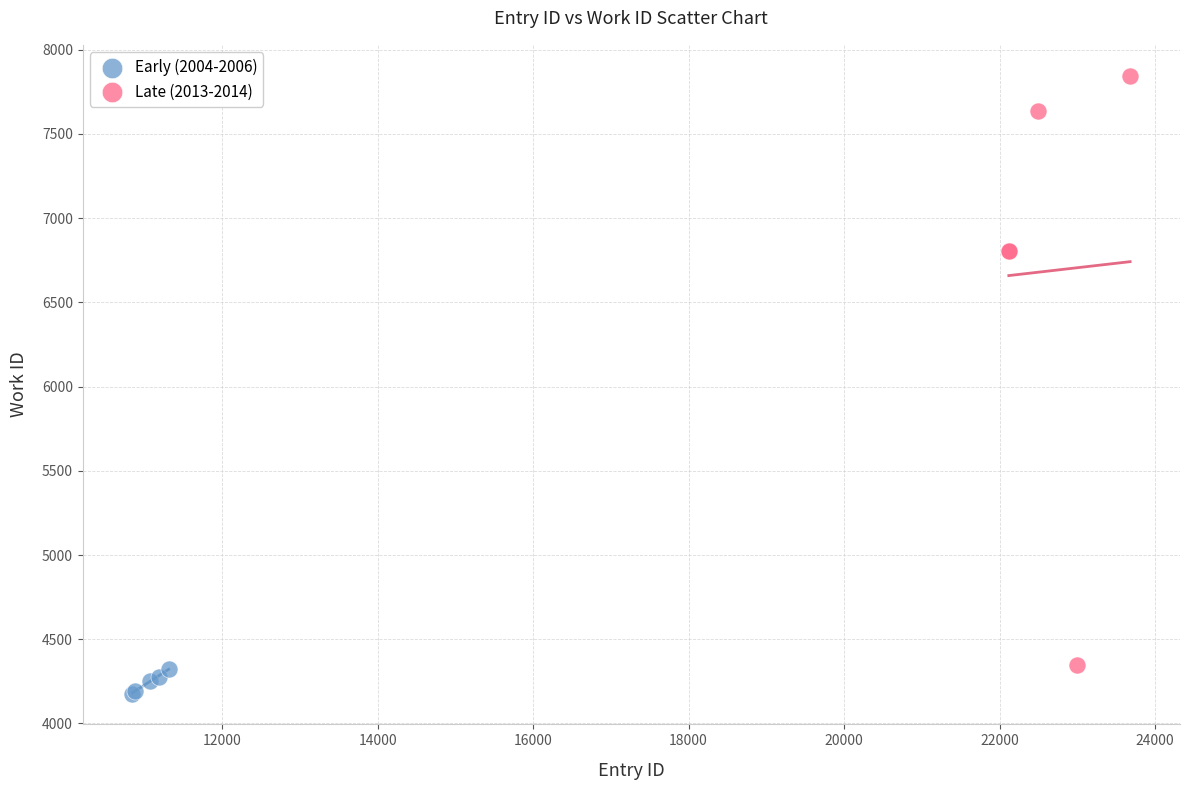

Which series contains the lowest Y value?

Early (2004-2006)